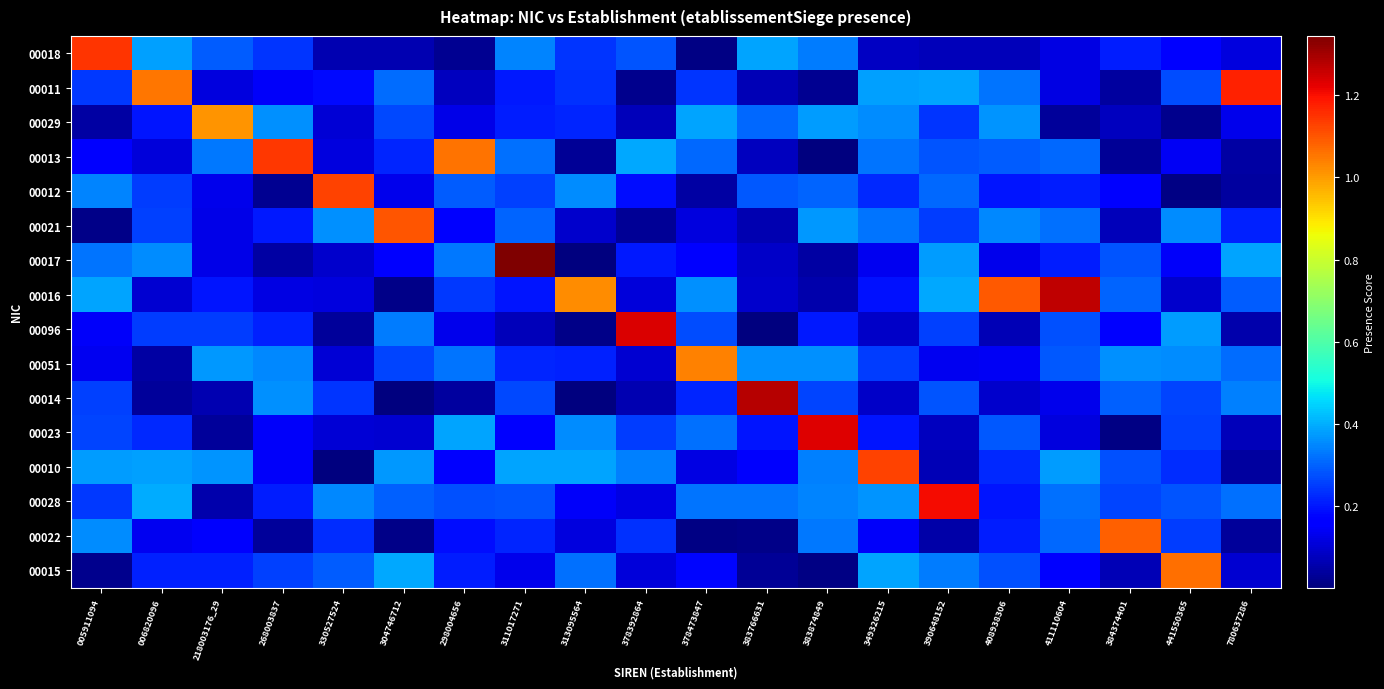

Reading left to right, list all the values displayed in this chart.

00018: 005911094=1.1	006820096=0.4	218003176_29=0.3	268003837=0.2	330527524=0.1	304746712=0.1	298004656=0.0	311017271=0.3	313095564=0.2	378392864=0.3	378473847=0.0	383766631=0.4	383874849=0.3	349326215=0.1	390648152=0.1	408938306=0.1	411110604=0.1	384374401=0.2	441550365=0.2	780637286=0.1
00011: 005911094=0.2	006820096=1.1	218003176_29=0.1	268003837=0.1	330527524=0.2	304746712=0.3	298004656=0.1	311017271=0.2	313095564=0.2	378392864=0.0	378473847=0.2	383766631=0.1	383874849=0.0	349326215=0.4	390648152=0.4	408938306=0.3	411110604=0.1	384374401=0.0	441550365=0.3	780637286=1.2
00029: 005911094=0.0	006820096=0.2	218003176_29=1.0	268003837=0.4	330527524=0.1	304746712=0.3	298004656=0.1	311017271=0.2	313095564=0.2	378392864=0.1	378473847=0.4	383766631=0.3	383874849=0.4	349326215=0.4	390648152=0.2	408938306=0.4	411110604=0.0	384374401=0.1	441550365=0.0	780637286=0.1
00013: 005911094=0.2	006820096=0.1	218003176_29=0.3	268003837=1.1	330527524=0.1	304746712=0.2	298004656=1.1	311017271=0.3	313095564=0.0	378392864=0.4	378473847=0.3	383766631=0.1	383874849=0.0	349326215=0.3	390648152=0.3	408938306=0.3	411110604=0.3	384374401=0.0	441550365=0.1	780637286=0.0
00012: 005911094=0.3	006820096=0.2	218003176_29=0.1	268003837=0.0	330527524=1.1	304746712=0.1	298004656=0.3	311017271=0.3	313095564=0.4	378392864=0.2	378473847=0.0	383766631=0.3	383874849=0.3	349326215=0.2	390648152=0.3	408938306=0.2	411110604=0.2	384374401=0.2	441550365=0.0	780637286=0.0
00021: 005911094=0.0	006820096=0.3	218003176_29=0.1	268003837=0.2	330527524=0.4	304746712=1.1	298004656=0.2	311017271=0.3	313095564=0.1	378392864=0.0	378473847=0.1	383766631=0.1	383874849=0.4	349326215=0.3	390648152=0.3	408938306=0.3	411110604=0.3	384374401=0.1	441550365=0.4	780637286=0.2
00017: 005911094=0.3	006820096=0.4	218003176_29=0.1	268003837=0.0	330527524=0.1	304746712=0.2	298004656=0.3	311017271=1.3	313095564=0.0	378392864=0.2	378473847=0.2	383766631=0.1	383874849=0.0	349326215=0.1	390648152=0.4	408938306=0.1	411110604=0.2	384374401=0.3	441550365=0.1	780637286=0.4
00016: 005911094=0.4	006820096=0.1	218003176_29=0.2	268003837=0.1	330527524=0.1	304746712=0.0	298004656=0.2	311017271=0.2	313095564=1.0	378392864=0.1	378473847=0.4	383766631=0.1	383874849=0.1	349326215=0.2	390648152=0.4	408938306=1.1	411110604=1.3	384374401=0.3	441550365=0.1	780637286=0.3
00096: 005911094=0.1	006820096=0.3	218003176_29=0.3	268003837=0.2	330527524=0.0	304746712=0.3	298004656=0.1	311017271=0.1	313095564=0.0	378392864=1.2	378473847=0.3	383766631=0.0	383874849=0.2	349326215=0.1	390648152=0.3	408938306=0.1	411110604=0.3	384374401=0.2	441550365=0.4	780637286=0.1
00051: 005911094=0.1	006820096=0.0	218003176_29=0.4	268003837=0.4	330527524=0.1	304746712=0.3	298004656=0.3	311017271=0.2	313095564=0.2	378392864=0.1	378473847=1.0	383766631=0.4	383874849=0.4	349326215=0.3	390648152=0.1	408938306=0.1	411110604=0.3	384374401=0.4	441550365=0.4	780637286=0.3
00014: 005911094=0.3	006820096=0.0	218003176_29=0.1	268003837=0.4	330527524=0.2	304746712=0.0	298004656=0.0	311017271=0.3	313095564=0.0	378392864=0.1	378473847=0.2	383766631=1.3	383874849=0.3	349326215=0.1	390648152=0.3	408938306=0.1	411110604=0.1	384374401=0.3	441550365=0.3	780637286=0.3
00023: 005911094=0.3	006820096=0.2	218003176_29=0.0	268003837=0.1	330527524=0.1	304746712=0.1	298004656=0.4	311017271=0.2	313095564=0.4	378392864=0.3	378473847=0.3	383766631=0.2	383874849=1.2	349326215=0.2	390648152=0.1	408938306=0.3	411110604=0.1	384374401=0.0	441550365=0.3	780637286=0.1
00010: 005911094=0.4	006820096=0.4	218003176_29=0.4	268003837=0.1	330527524=0.0	304746712=0.4	298004656=0.2	311017271=0.4	313095564=0.4	378392864=0.3	378473847=0.1	383766631=0.2	383874849=0.3	349326215=1.1	390648152=0.1	408938306=0.2	411110604=0.4	384374401=0.3	441550365=0.2	780637286=0.0
00028: 005911094=0.2	006820096=0.4	218003176_29=0.1	268003837=0.2	330527524=0.4	304746712=0.3	298004656=0.3	311017271=0.3	313095564=0.1	378392864=0.1	378473847=0.3	383766631=0.3	383874849=0.3	349326215=0.4	390648152=1.2	408938306=0.2	411110604=0.3	384374401=0.3	441550365=0.3	780637286=0.3
00022: 005911094=0.4	006820096=0.1	218003176_29=0.2	268003837=0.0	330527524=0.2	304746712=0.0	298004656=0.2	311017271=0.2	313095564=0.1	378392864=0.2	378473847=0.0	383766631=0.0	383874849=0.3	349326215=0.1	390648152=0.1	408938306=0.2	411110604=0.3	384374401=1.1	441550365=0.2	780637286=0.0
00015: 005911094=0.0	006820096=0.2	218003176_29=0.2	268003837=0.3	330527524=0.3	304746712=0.4	298004656=0.2	311017271=0.1	313095564=0.3	378392864=0.1	378473847=0.2	383766631=0.0	383874849=0.0	349326215=0.4	390648152=0.3	408938306=0.3	411110604=0.2	384374401=0.1	441550365=1.1	780637286=0.1